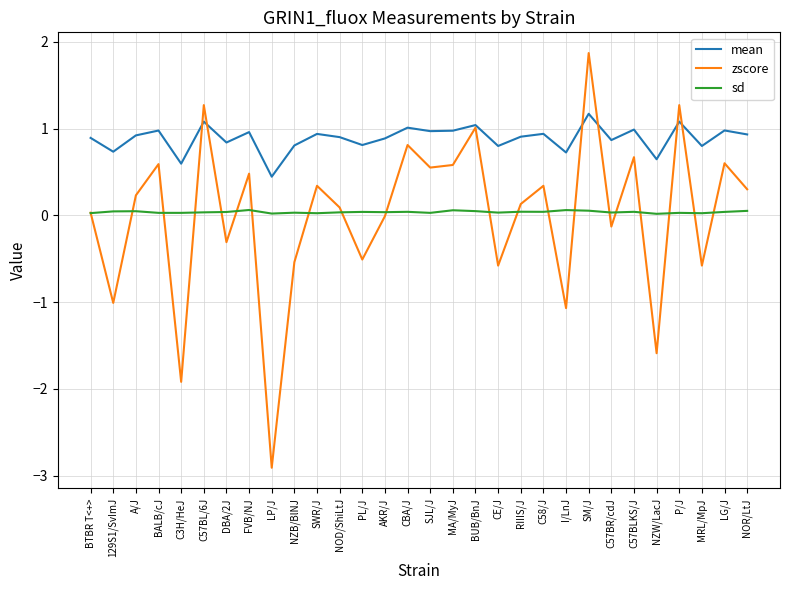

Between NZW/LacJ and P/J, which series saw the biggest shift?

zscore